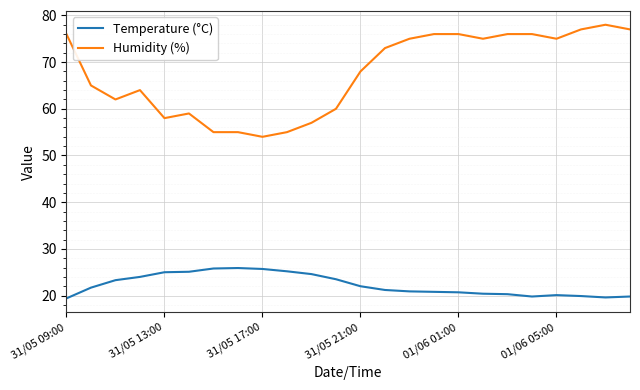

Which series has the widest spread of values?

Humidity (%)